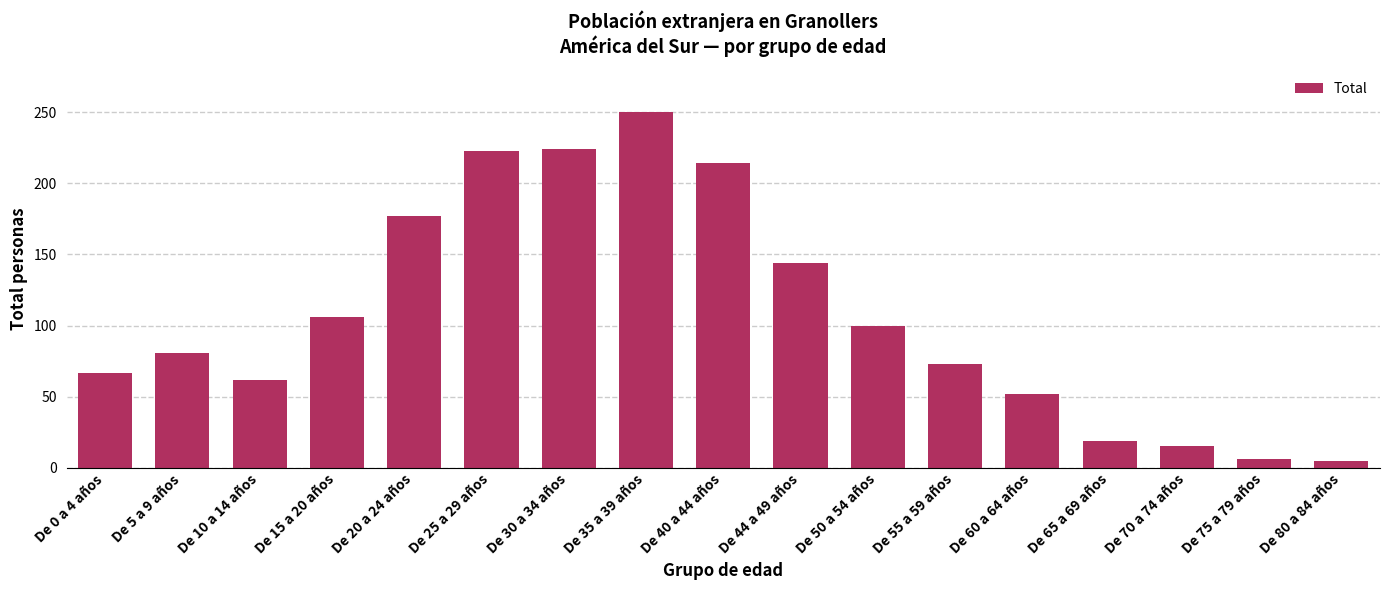

Which has a higher value, De 0 a 4 años or De 30 a 34 años?

De 30 a 34 años